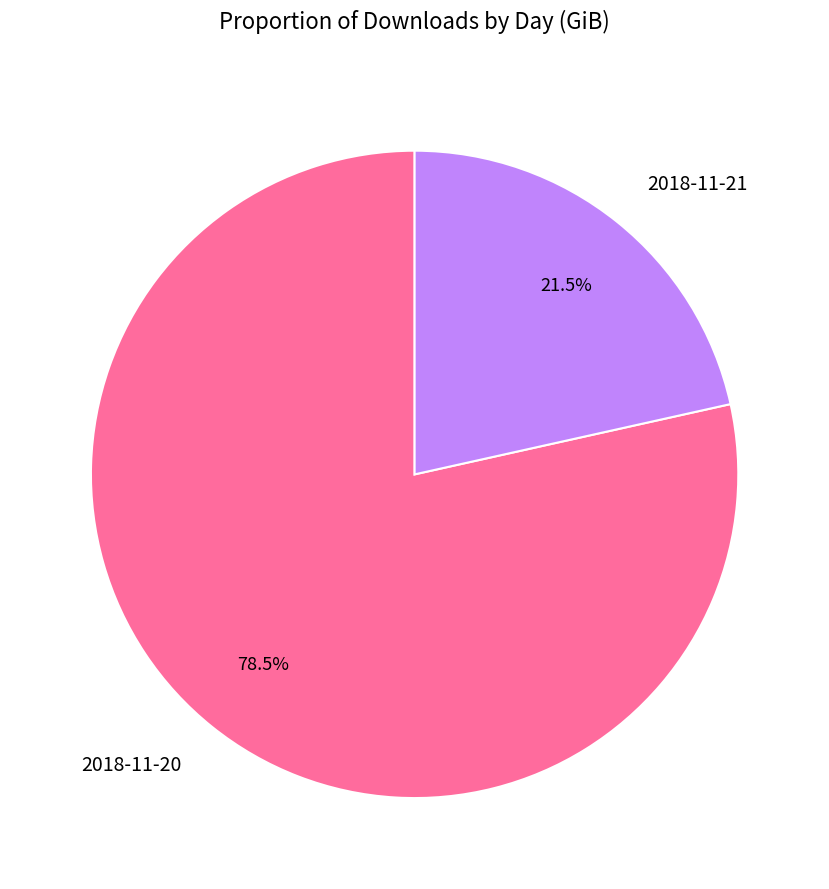

Rank the categories by value from highest to lowest.

2018-11-20, 2018-11-21